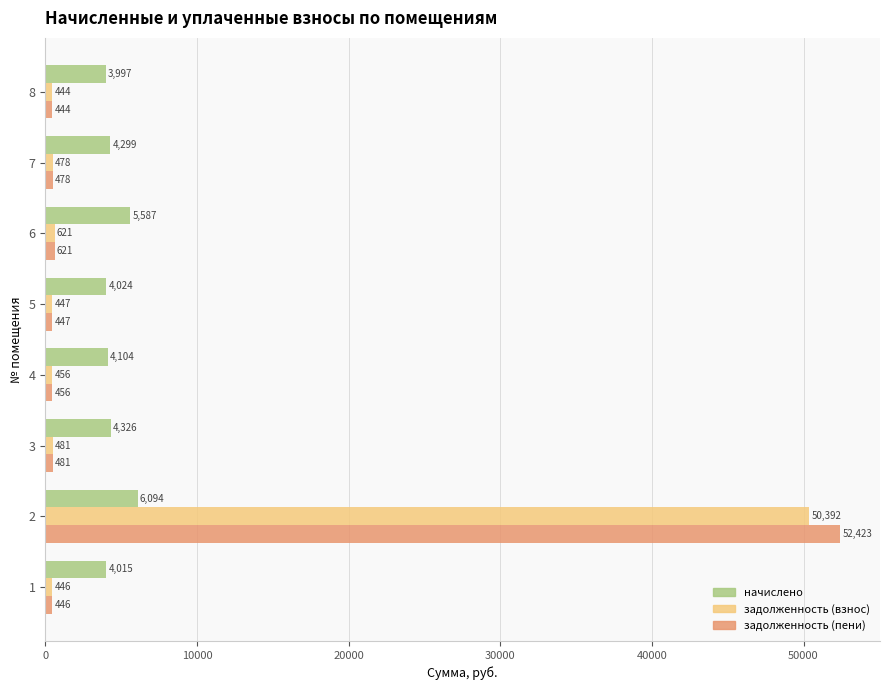

What is the difference between the задолженность (взнос) values at 5 and 1?

1.0